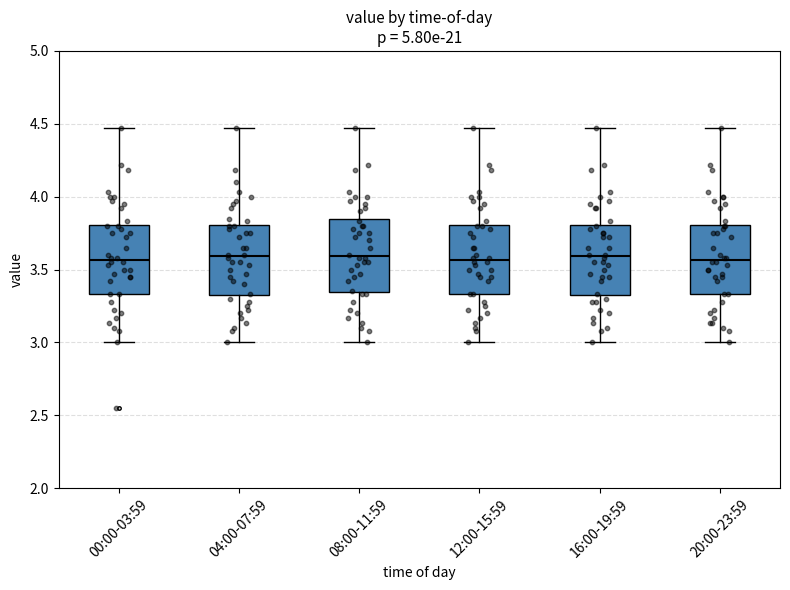

Reading left to right, read every box against the y-axis: the position of its median line, the range the box covers, and the ends of its whiskers. The values are not printed on the chart, so give them approximately, as read against the axis.

00:00-03:59: median 3.55, box 3.35 to 3.80, whiskers 3.00 to 4.45
04:00-07:59: median 3.60, box 3.30 to 3.80, whiskers 3.00 to 4.45
08:00-11:59: median 3.60, box 3.35 to 3.85, whiskers 3.00 to 4.45
12:00-15:59: median 3.55, box 3.35 to 3.80, whiskers 3.00 to 4.45
16:00-19:59: median 3.60, box 3.30 to 3.80, whiskers 3.00 to 4.45
20:00-23:59: median 3.55, box 3.35 to 3.80, whiskers 3.00 to 4.45